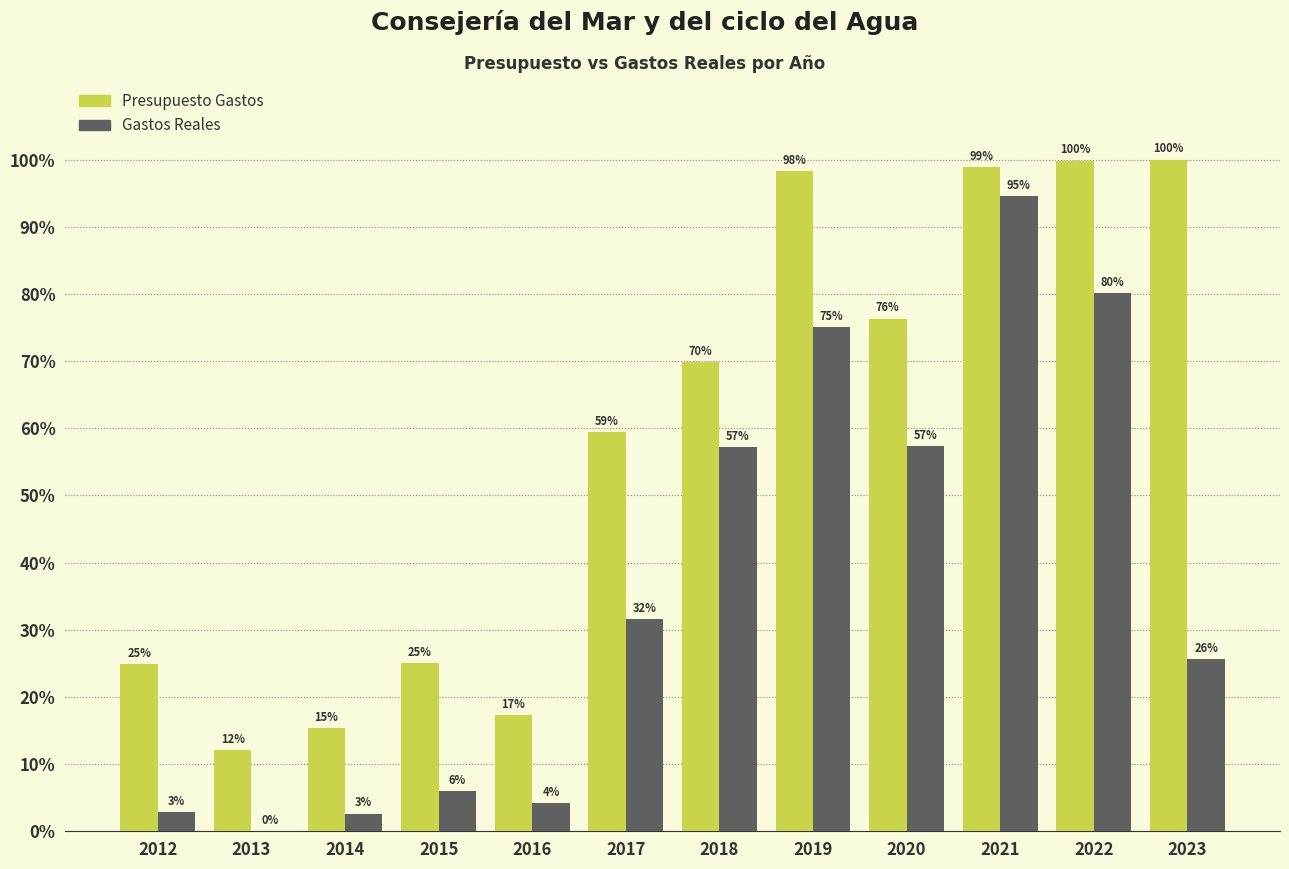

Are the bars grouped side by side (vs. stacked)?

Yes